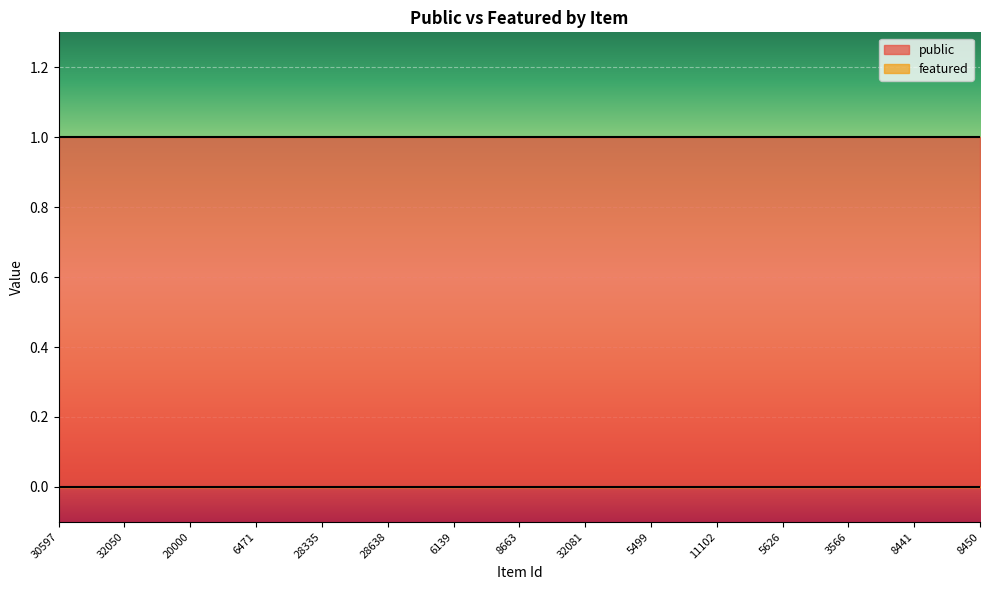

True or false: featured has a value of 0 at 5626.

True